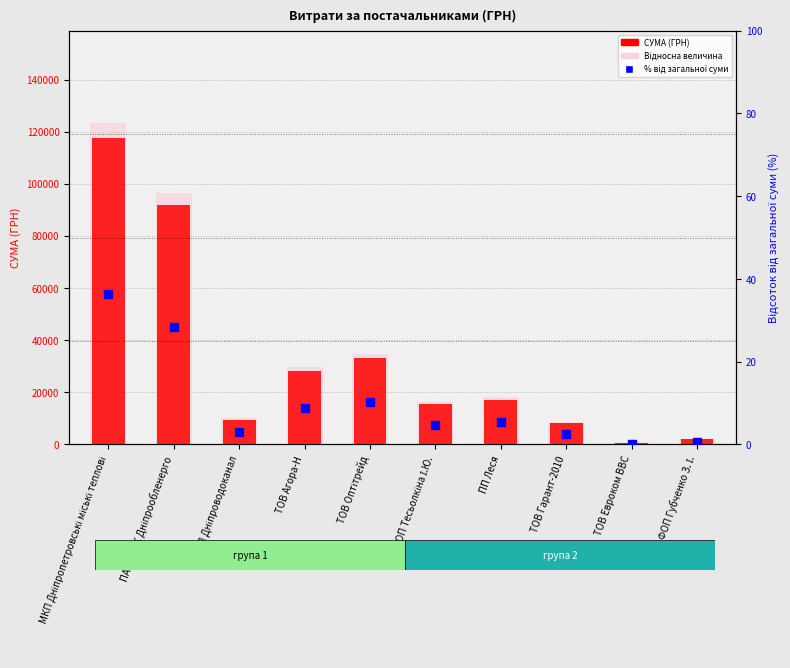

What is the label of the 5th bar from the left?

ТОВ Оптітрейд